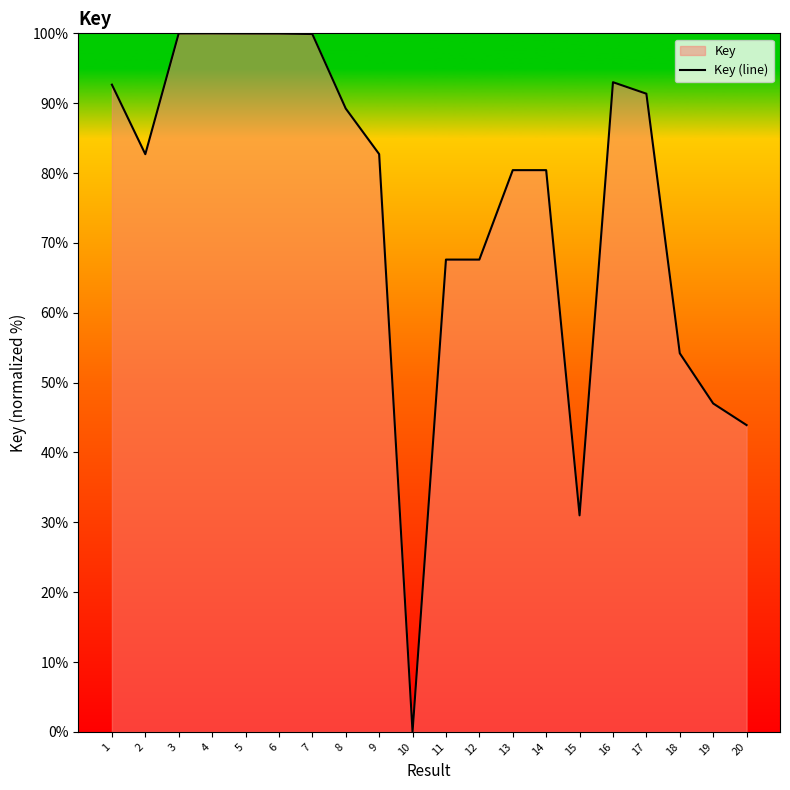

What is the value of the 17th point from the left?

91.4